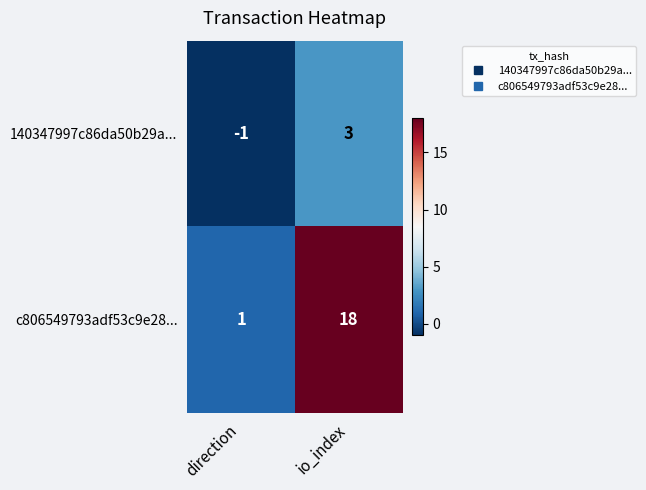

Between direction and io_index, which series saw the biggest shift?

c806549793adf53c9e28...